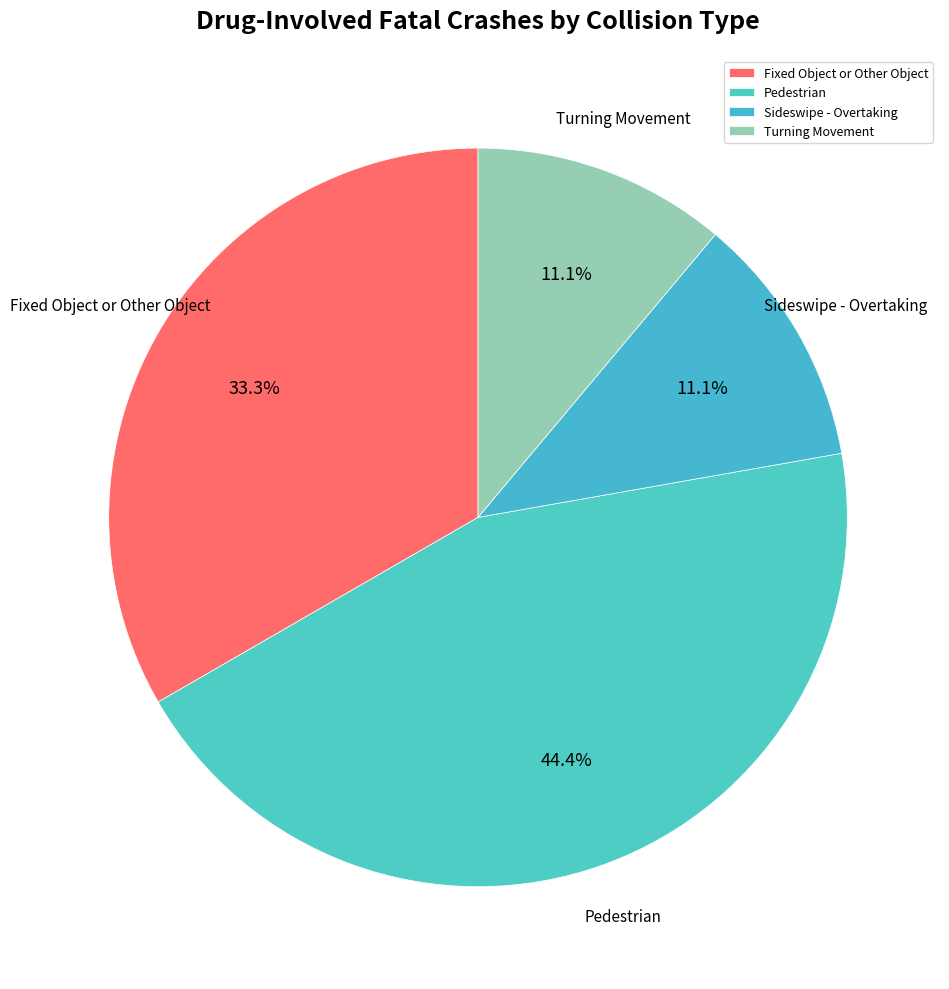

Does Pedestrian represent more than half of the total?

No